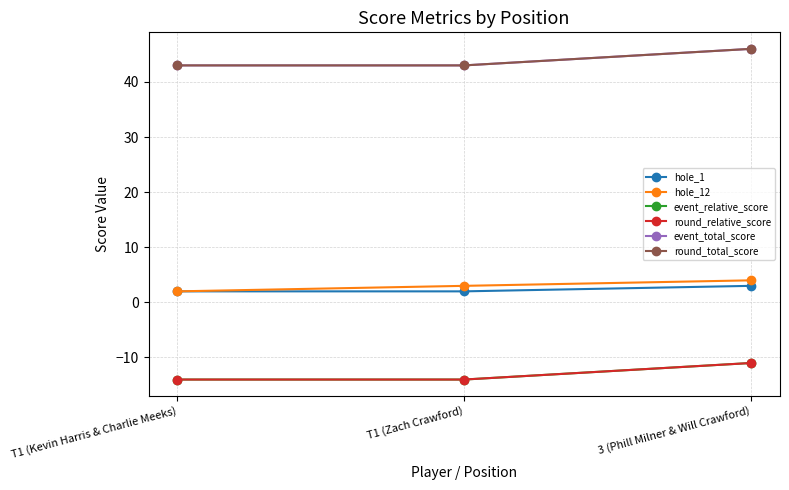

Is this an area chart (filled region under the line)?

No